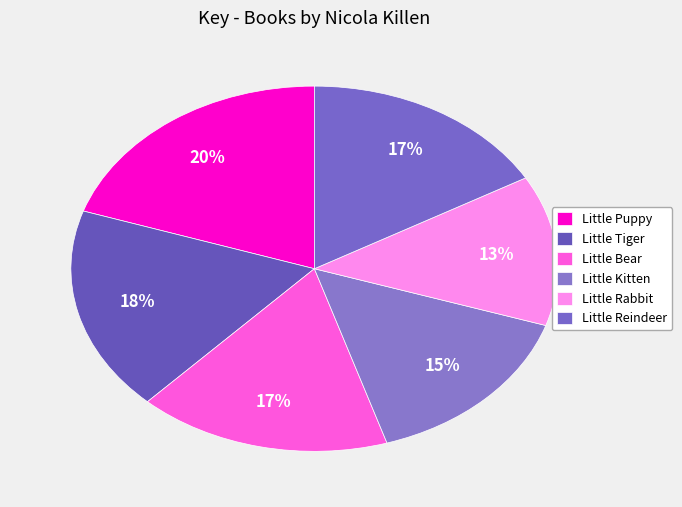

Approximately how many times larger is the value at Little Kitten compared to Little Reindeer?

0.9